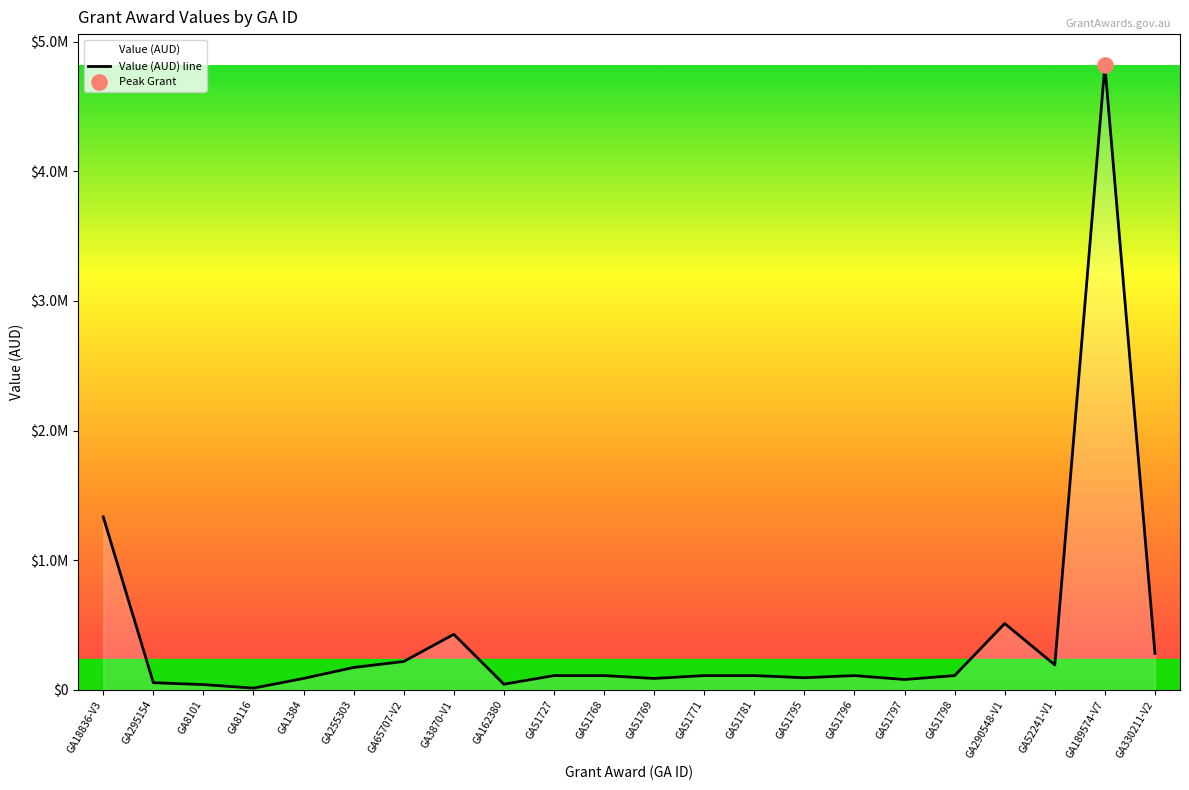

Which has a higher value, GA18836-V3 or GA52241-V1?

GA18836-V3